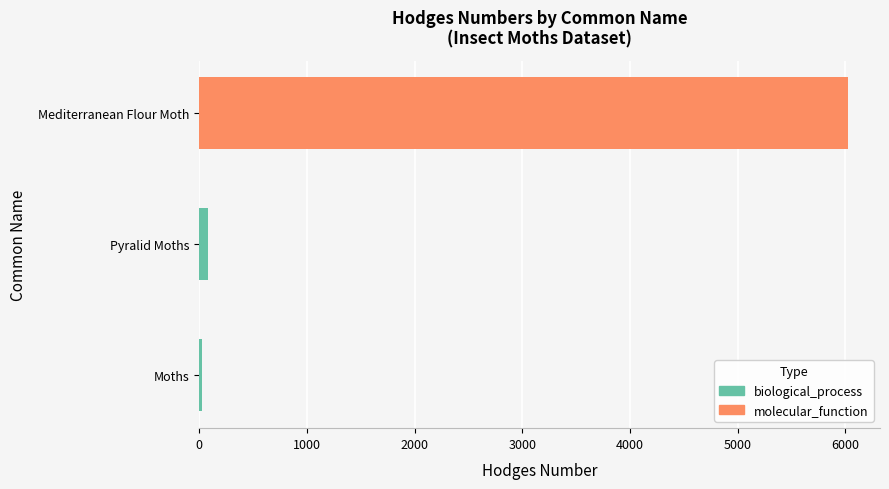

Is it true that the value at Pyralid Moths is 41.2?

False